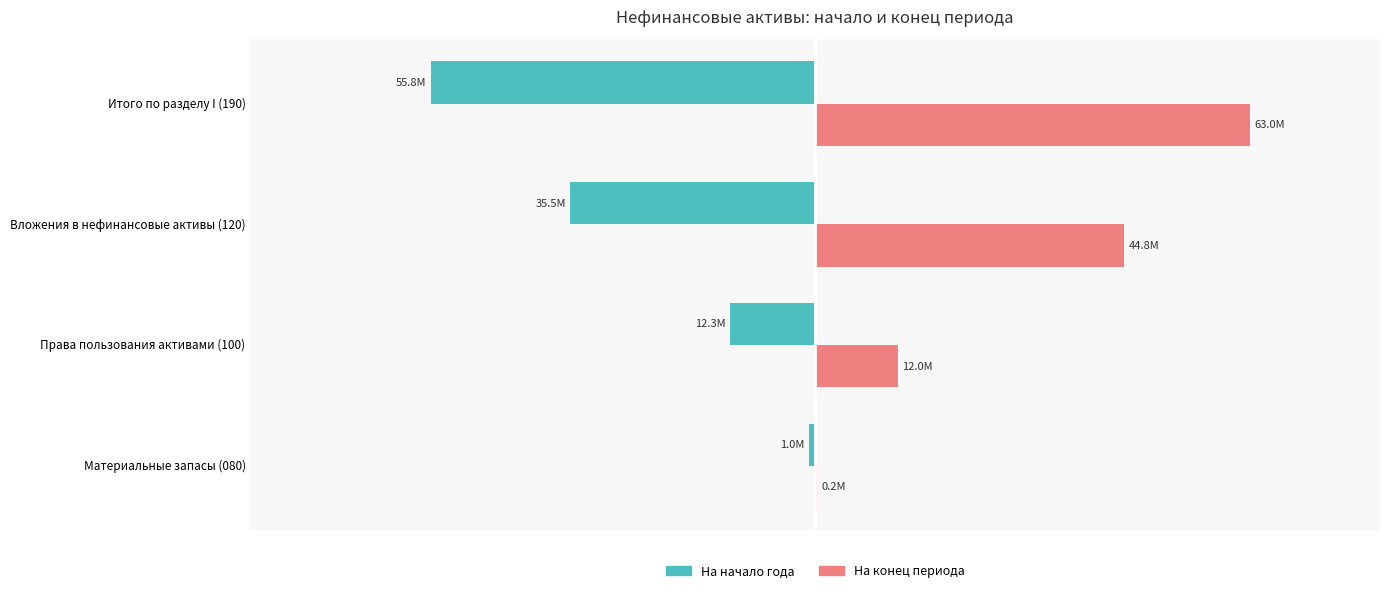

What is the smallest value displayed?

-55792192.6